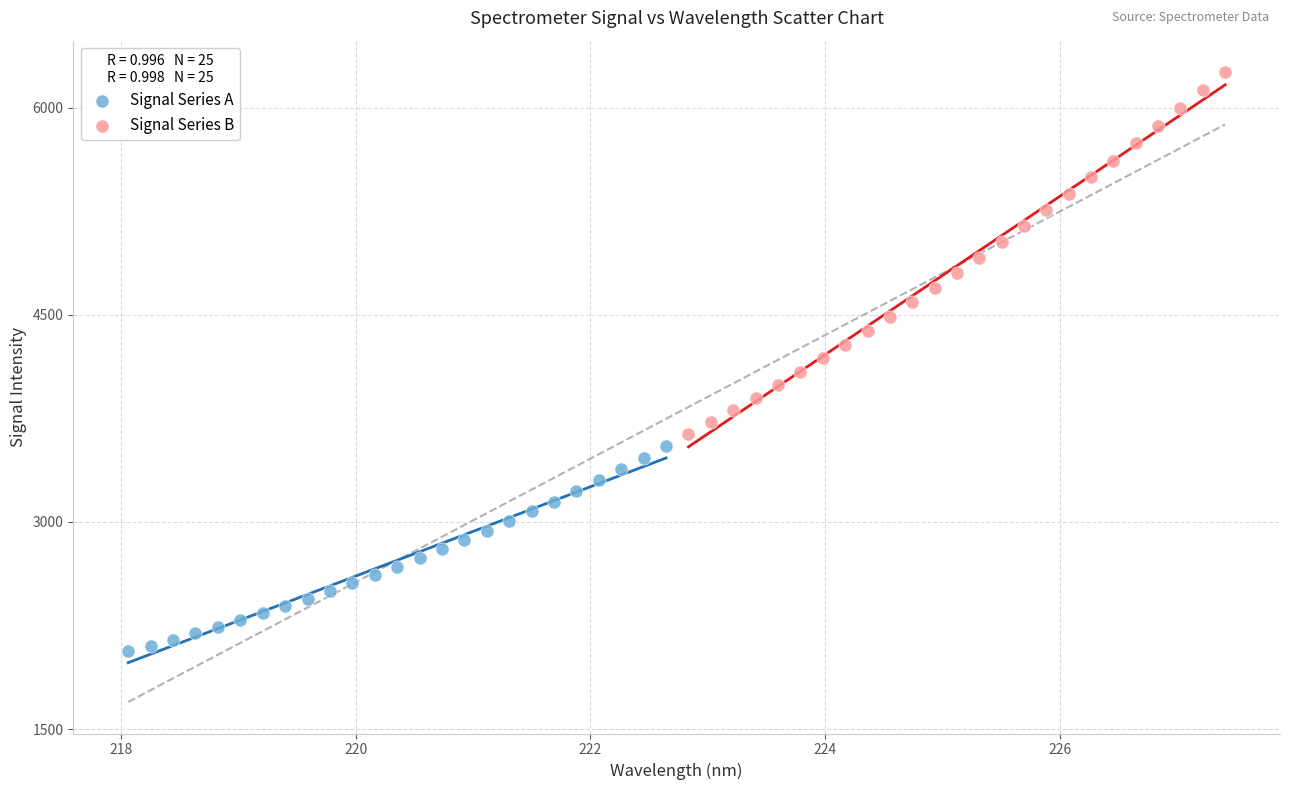

Which series reaches the maximum Y coordinate?

Signal Series B